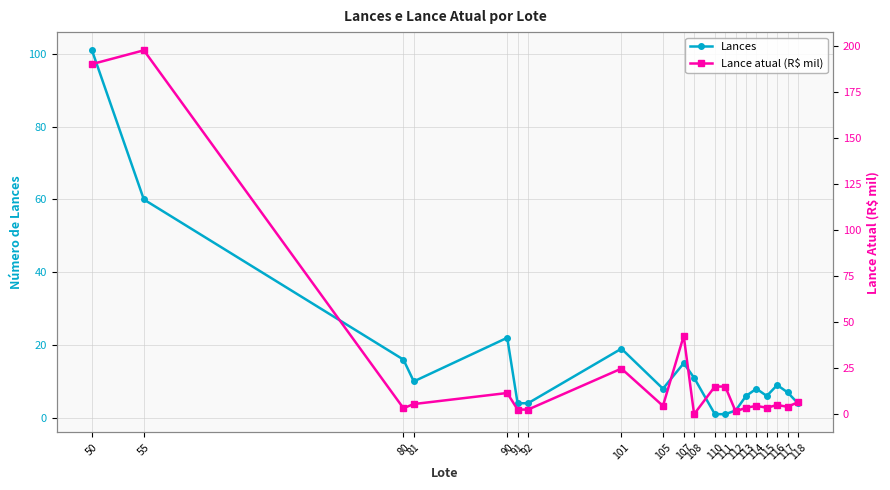

How many data points in Lances are above 8?

9